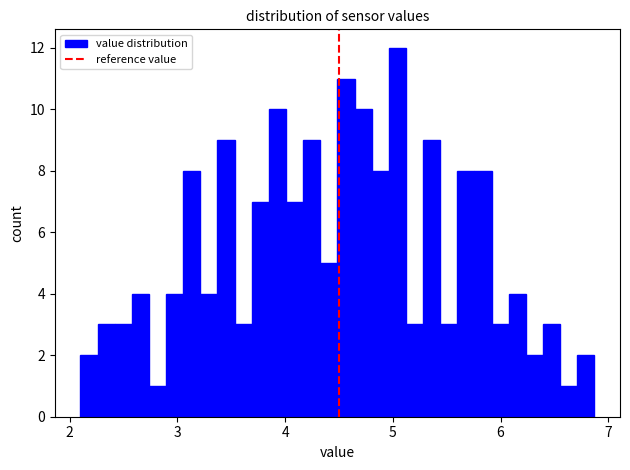

Read against the x-axis, roughly where is the centre of the tallest bar?

5.0